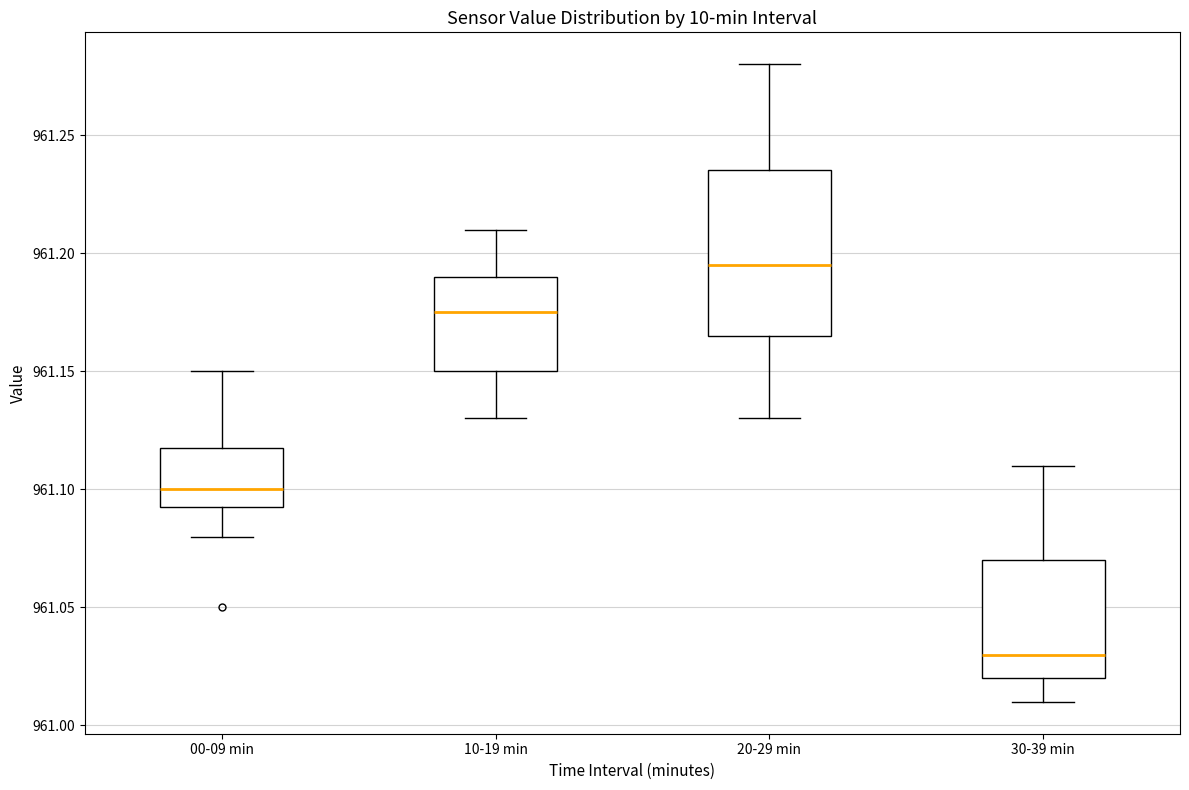

Reading left to right, read every box against the y-axis: the position of its median line, the range the box covers, and the ends of its whiskers. The values are not printed on the chart, so give them approximately, as read against the axis.

00-09 min: median 961.100, box 961.095 to 961.120, whiskers 961.080 to 961.150
10-19 min: median 961.175, box 961.150 to 961.190, whiskers 961.130 to 961.210
20-29 min: median 961.195, box 961.165 to 961.235, whiskers 961.130 to 961.280
30-39 min: median 961.030, box 961.020 to 961.070, whiskers 961.010 to 961.110